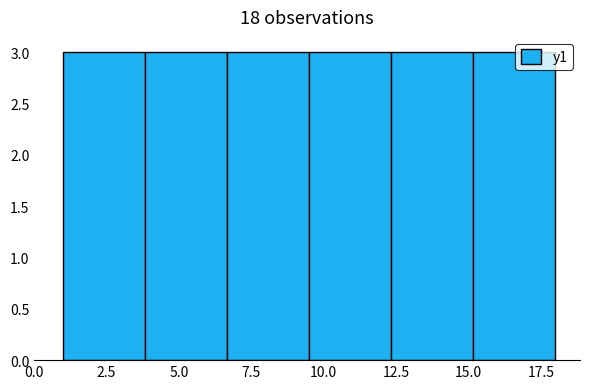

Reading left to right, transcribe this chart: for each bar, give the range it covers on the x-axis and its height. Neither the bar edges nor the heights are printed on the chart, so give them approximately, as read against the axes.

1.0 to 4.0: 3
4.0 to 6.5: 3
6.5 to 9.5: 3
9.5 to 12.5: 3
12.5 to 15.0: 3
15.0 to 18.0: 3